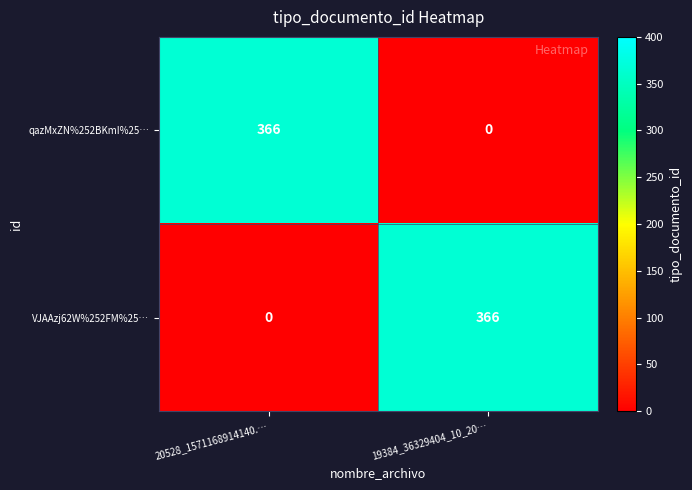

How many data points does each series have?

2